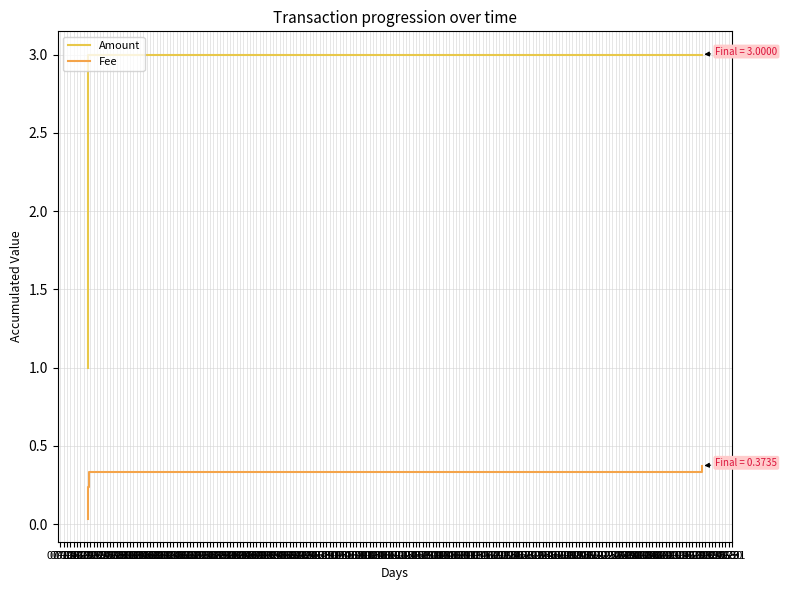

What is the maximum value shown in the chart?

3.0